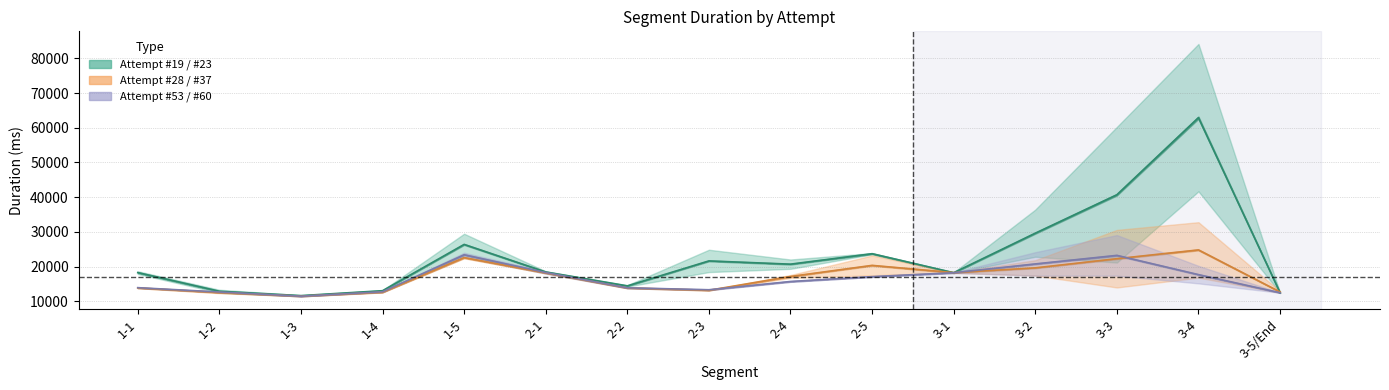

At which label does Attempt #19 first exceed 18238?

1-5